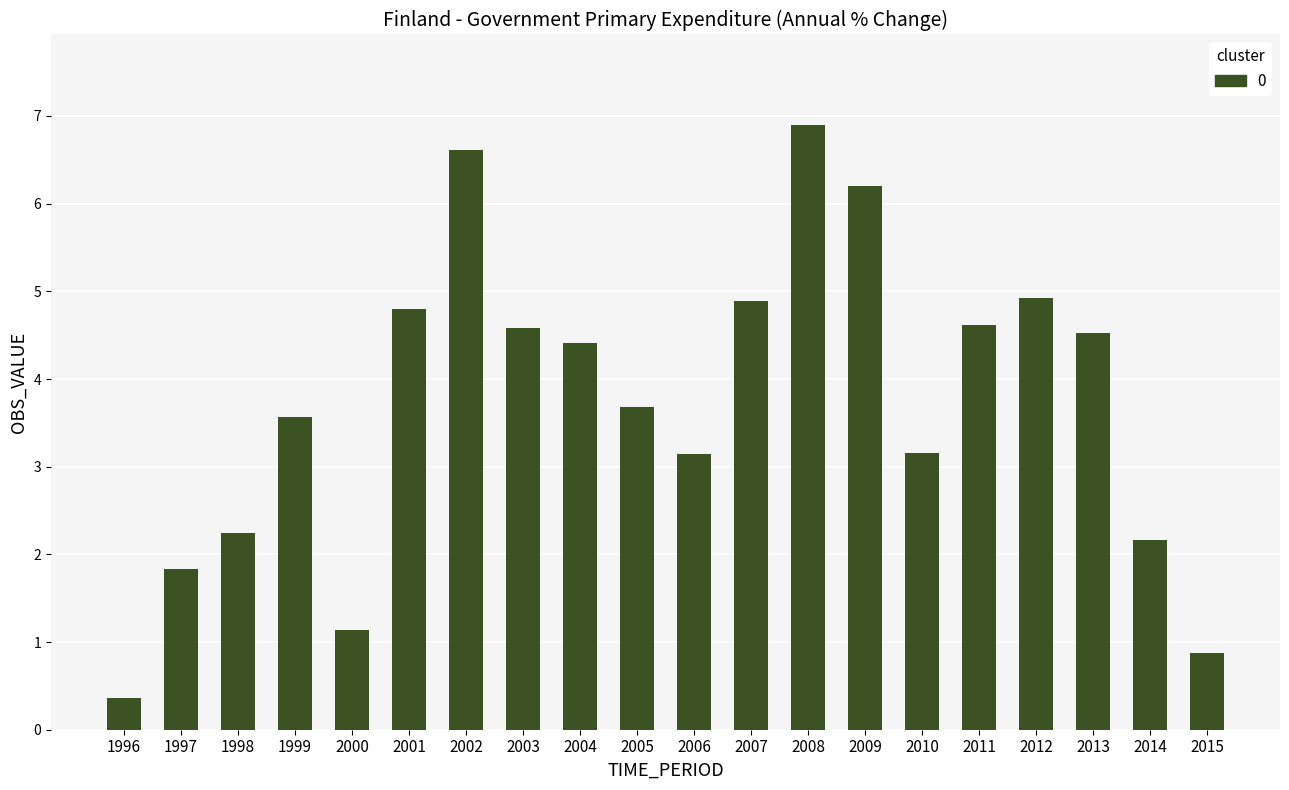

How many values exceed 4?

10